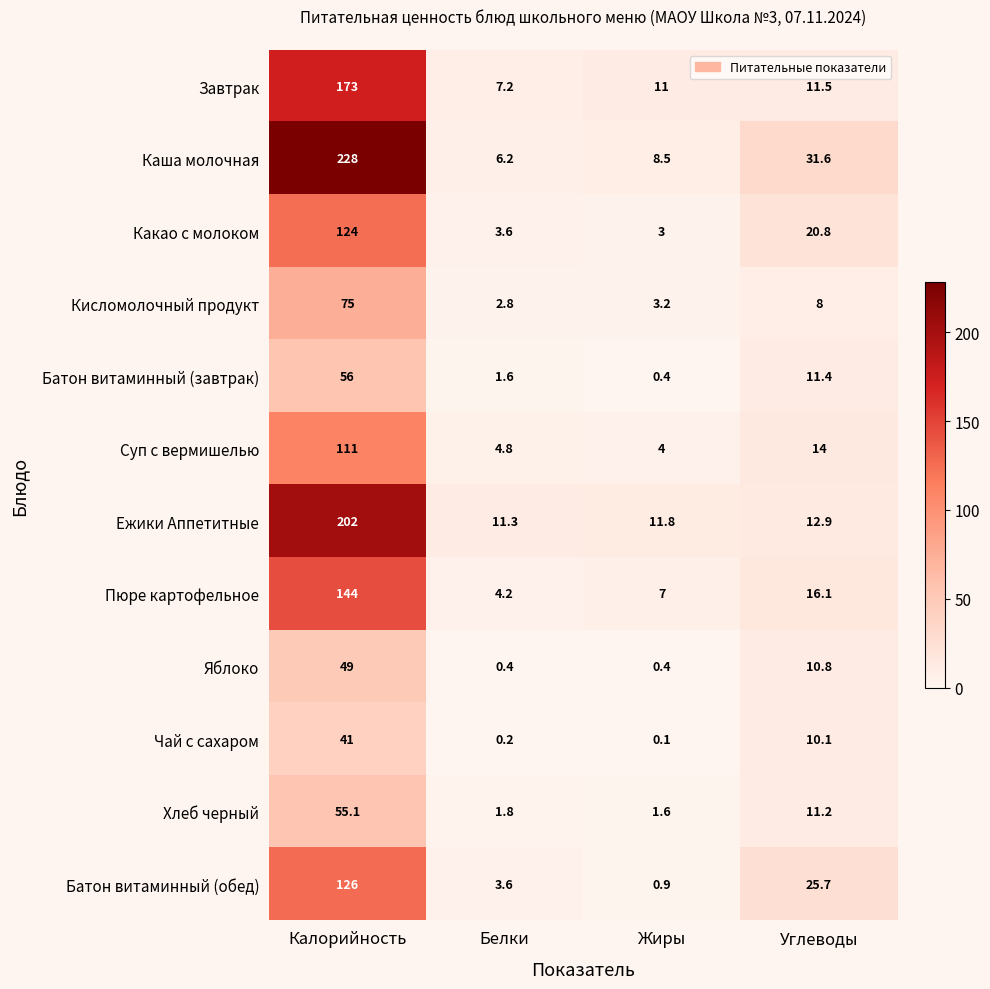

What is the difference between the highest and lowest values at Жиры?

11.7